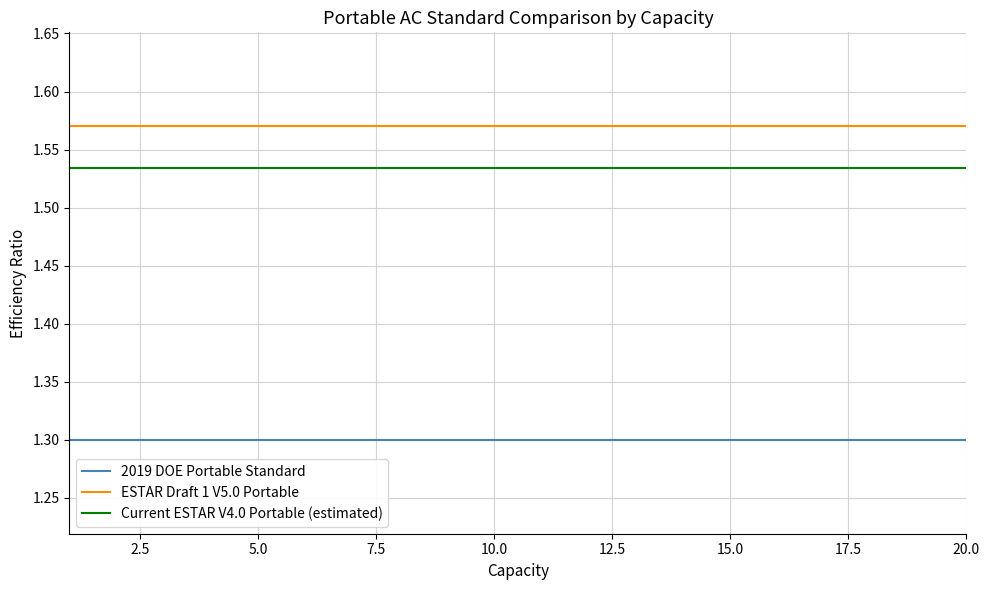

What are all the series names shown in the legend?

2019 DOE Portable Standard, ESTAR Draft 1 V5.0 Portable, Current ESTAR V4.0 Portable (estimated)